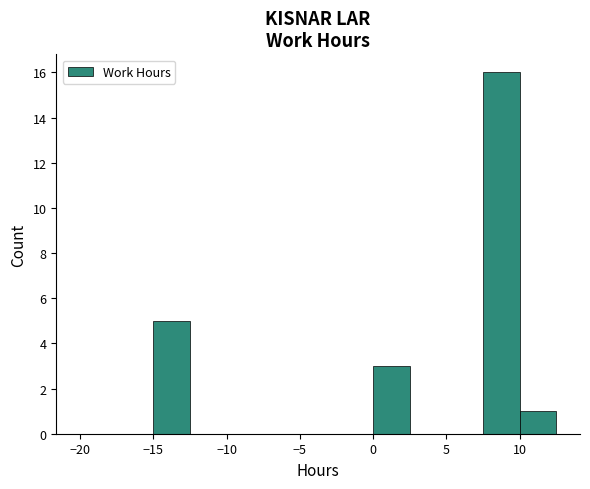

Reading left to right, list every bar in this chart as the range it spans on the x-axis followed by its height. The values are not printed on the chart, so give them approximately, as read against the axis.

-20.0 to -17.5: 0
-17.5 to -15.0: 0
-15.0 to -12.5: 5
-12.5 to -10.0: 0
-10.0 to -7.5: 0
-7.5 to -5.0: 0
-5.0 to -2.5: 0
-2.5 to 0.0: 0
0.0 to 2.5: 3
2.5 to 5.0: 0
5.0 to 7.5: 0
7.5 to 10.0: 16
10.0 to 12.5: 1